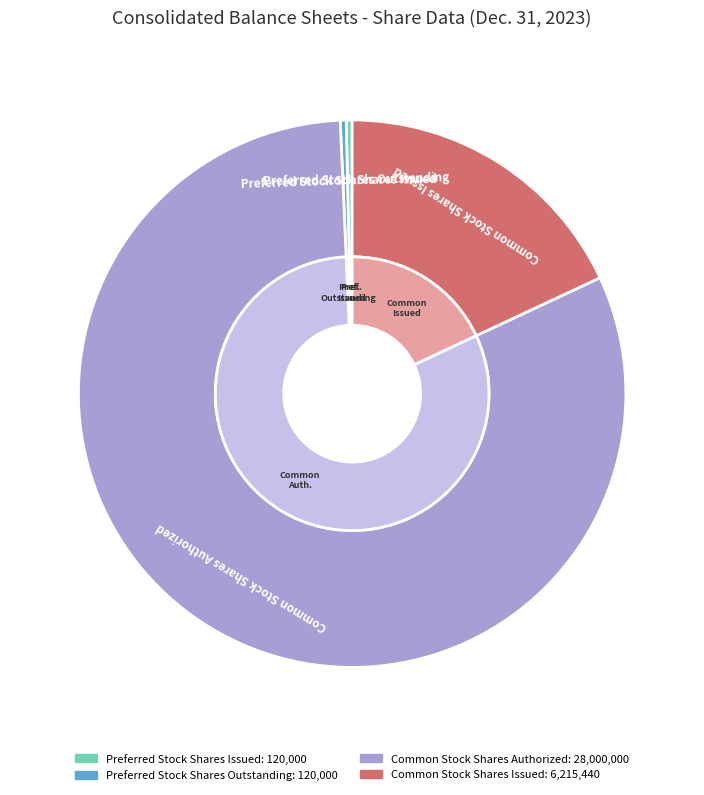

Which category has the smallest portion of the pie?

Preferred Stock Shares Issued